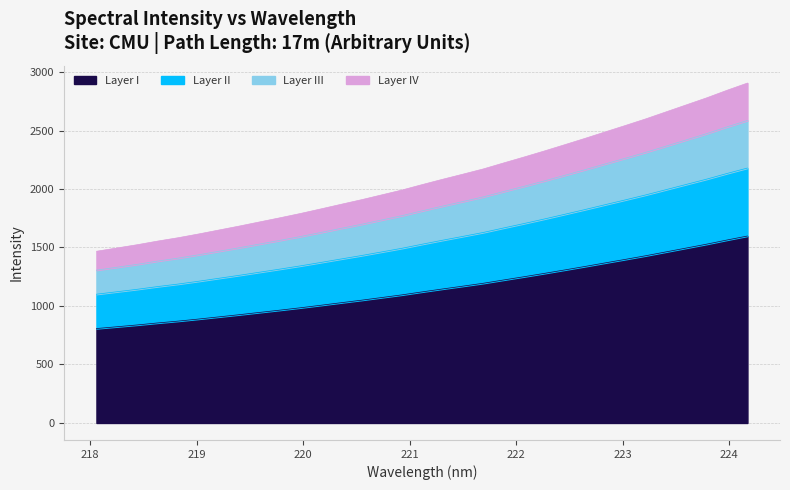

Between 222.263 and 222.4538, which is larger?

222.4538